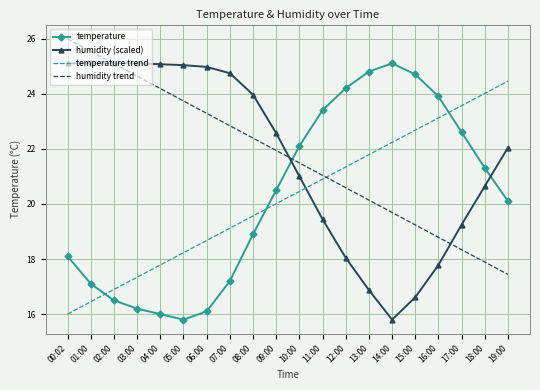

Rank the series at 16:00 from lowest to highest value.

humidity (scaled), humidity trend, temperature trend, temperature